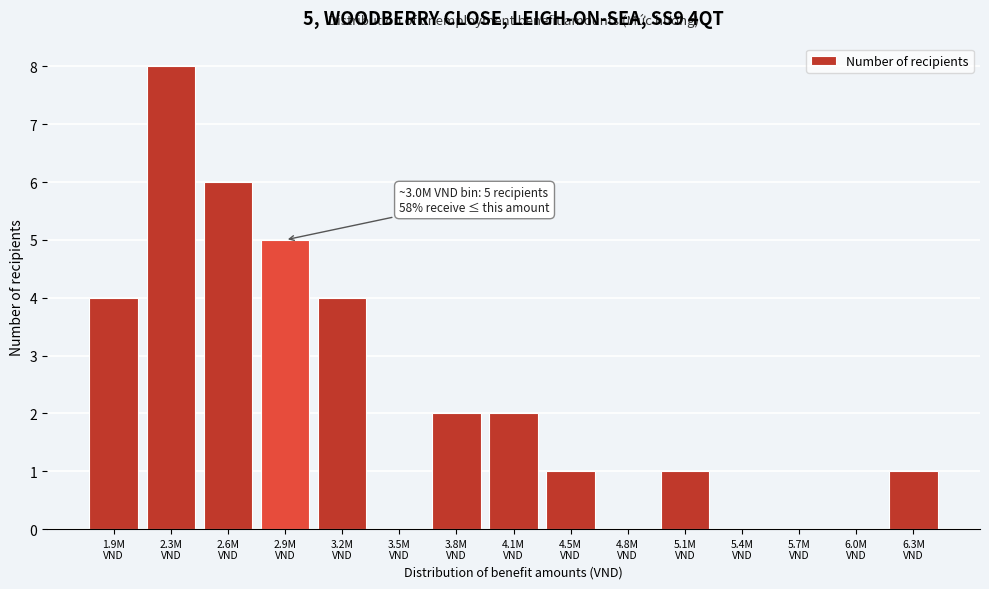

What is the greatest value displayed?

8